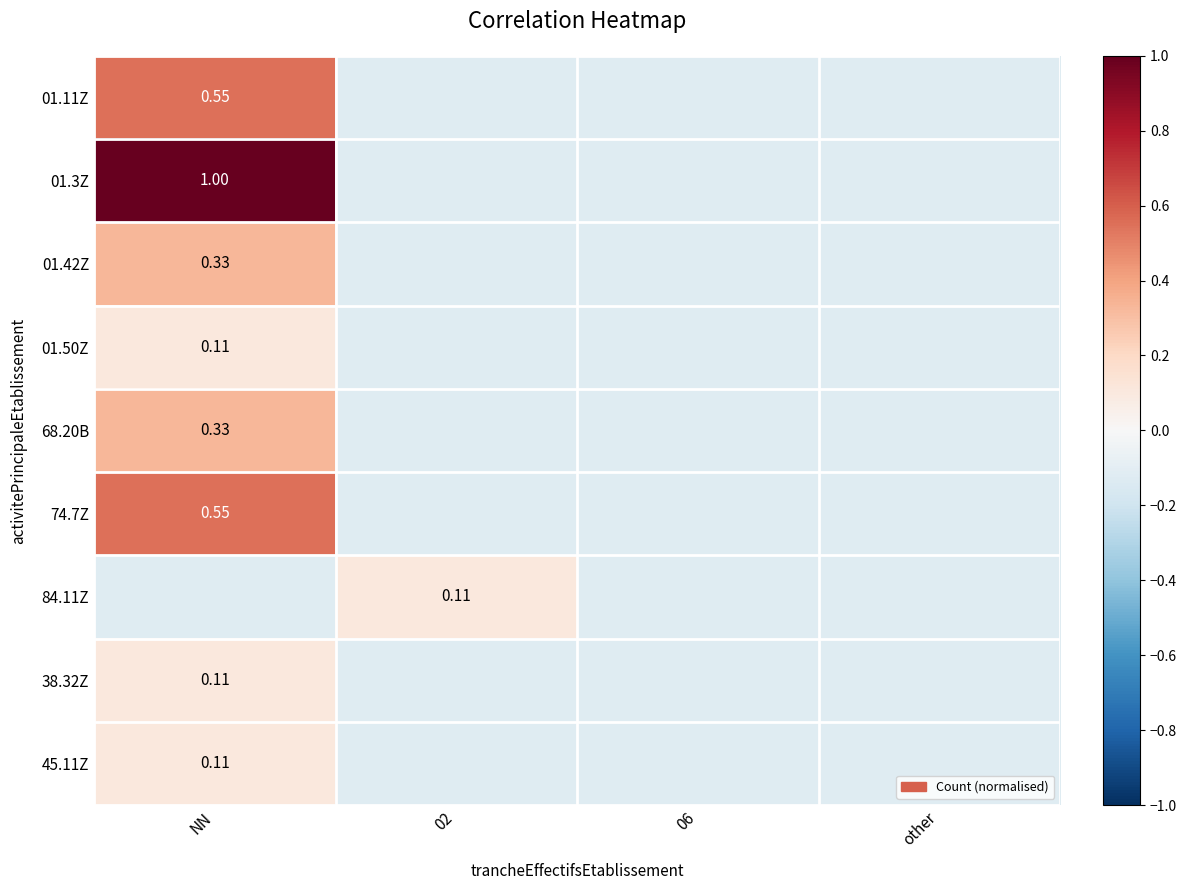

At which label is 84.11Z closest to 0?

02